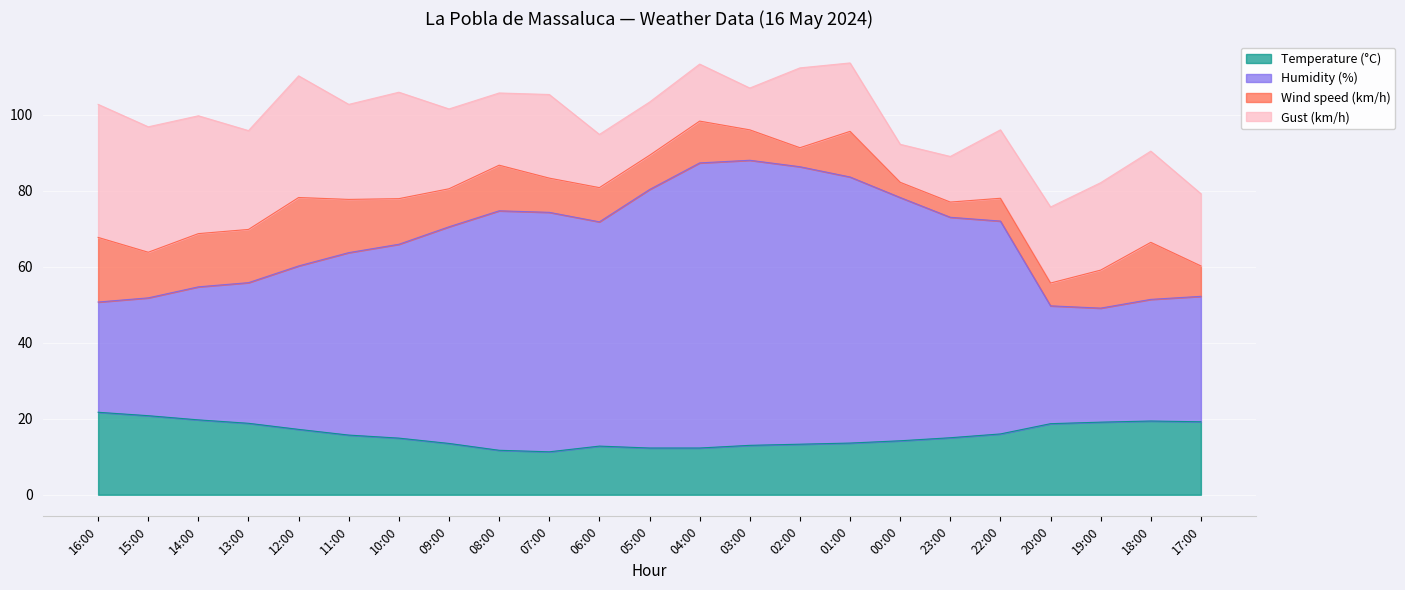

What is the difference between the Temperature (°C) values at 22:00 and 20:00?

2.7